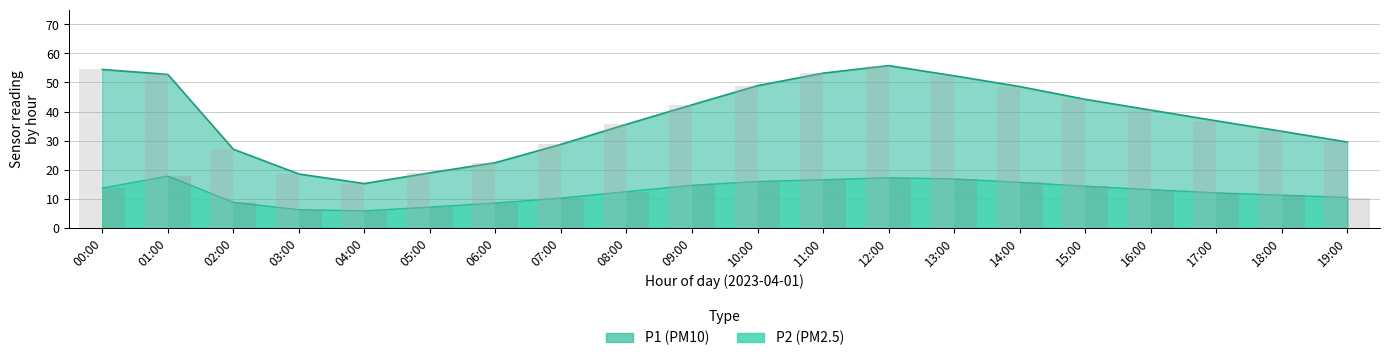

Rank the series at 02:00 from highest to lowest value.

P1, P2